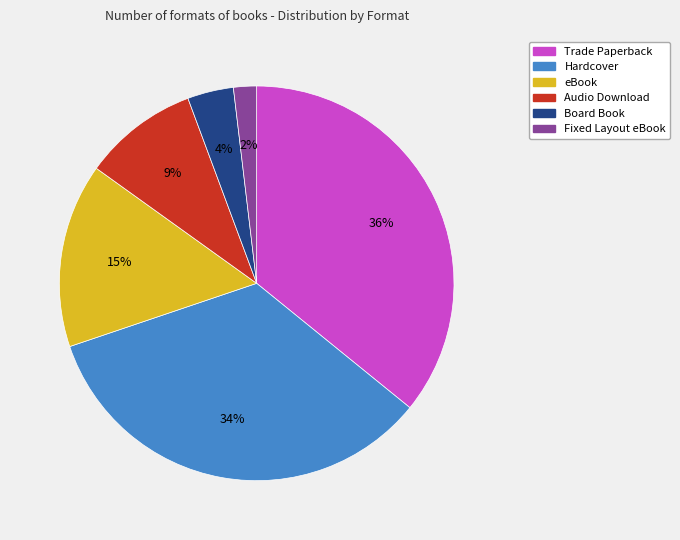

Which has a higher value, Audio Download or eBook?

eBook